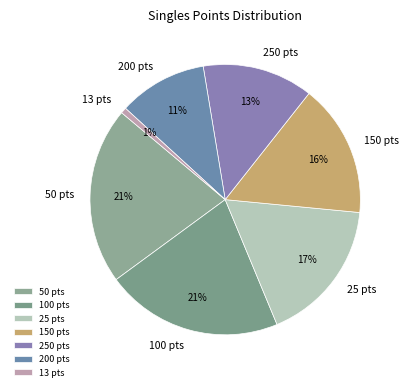

Which slice is the smallest?

13 pts